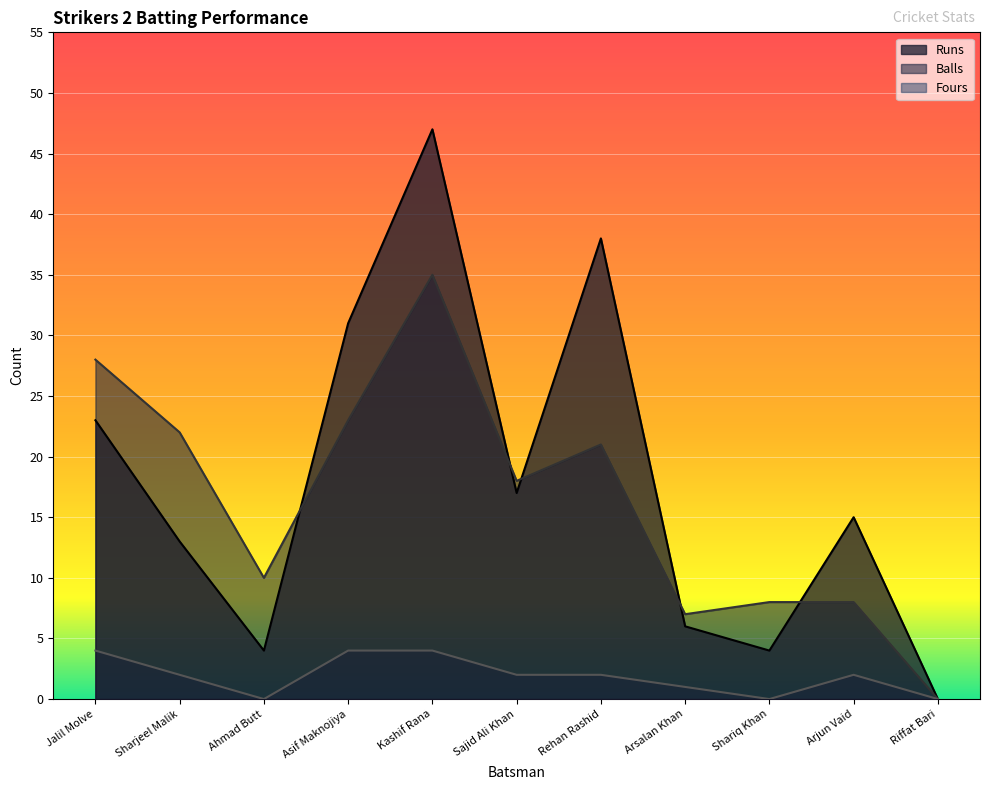

In Balls, how many points are lower than both neighbors (excluding endpoints)?

3